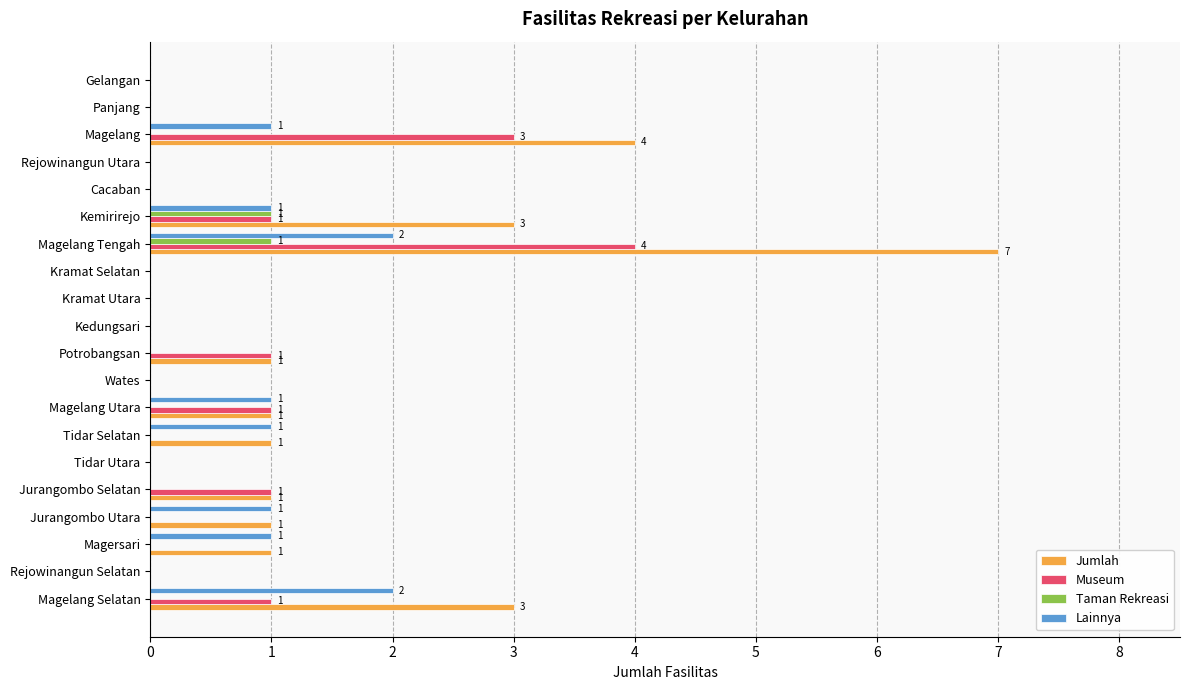

At which category is the sum across all series the highest?

Magelang Tengah